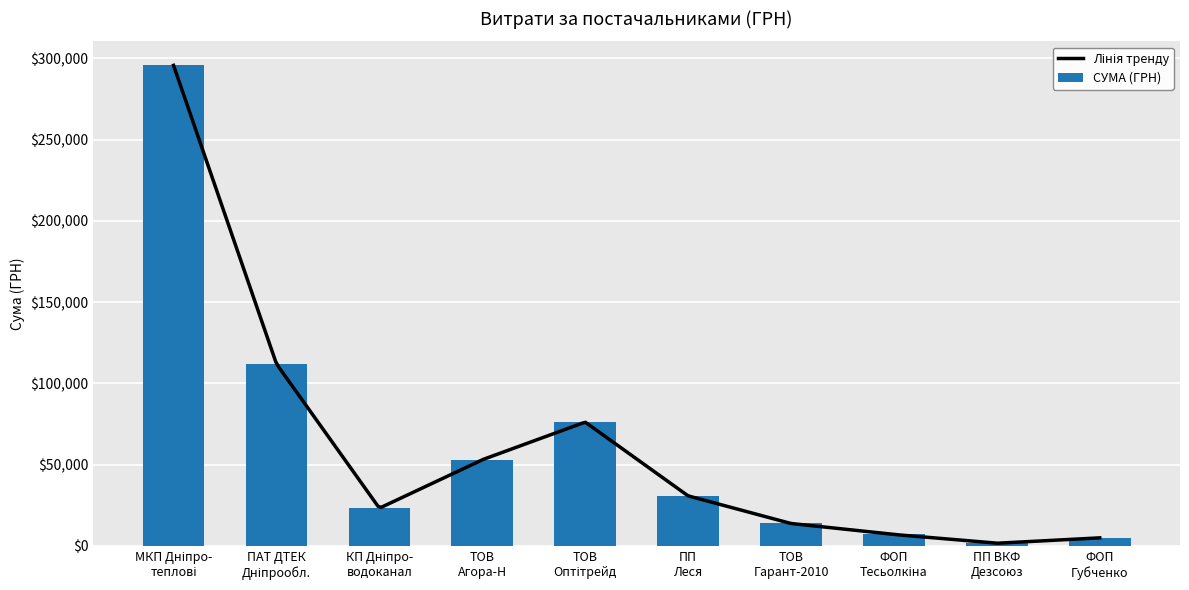

What is the maximum value shown in the chart?

295638.6